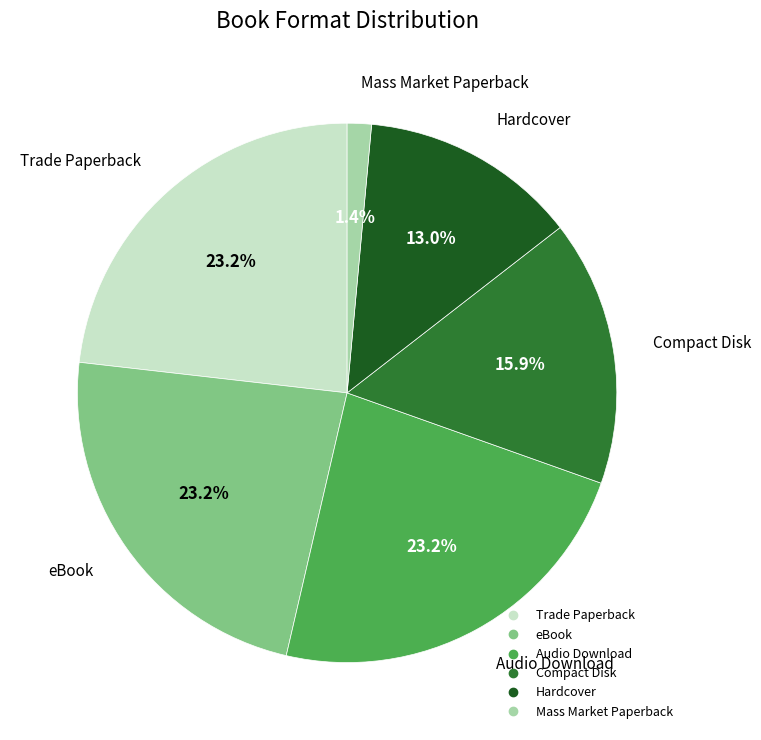

What is the smallest slice in the pie chart?

Mass Market Paperback